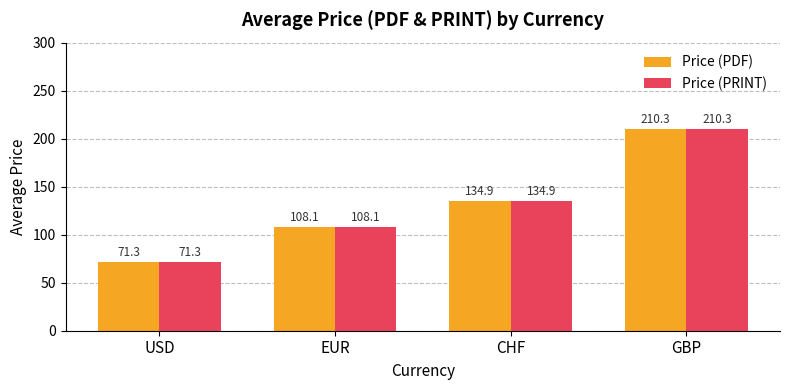

What is the sum of all Price (PRINT) values?

524.6